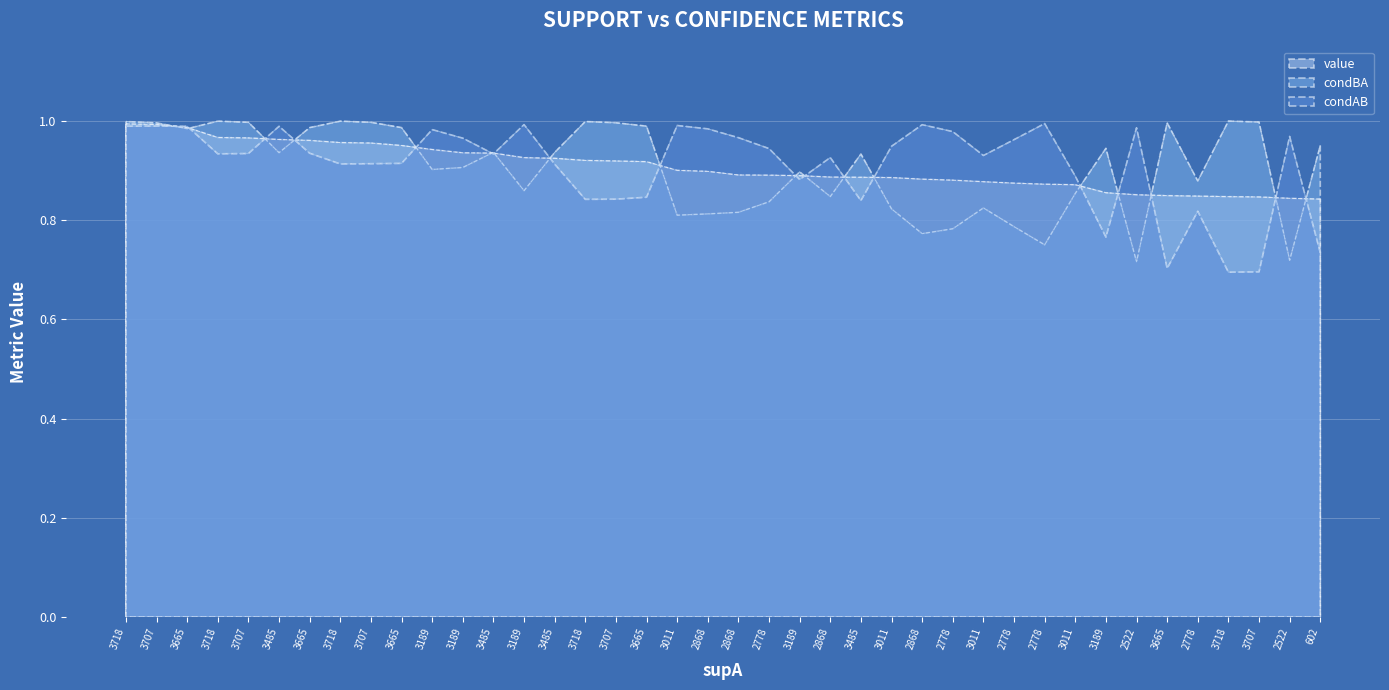

How many categories are shown in the chart?

40